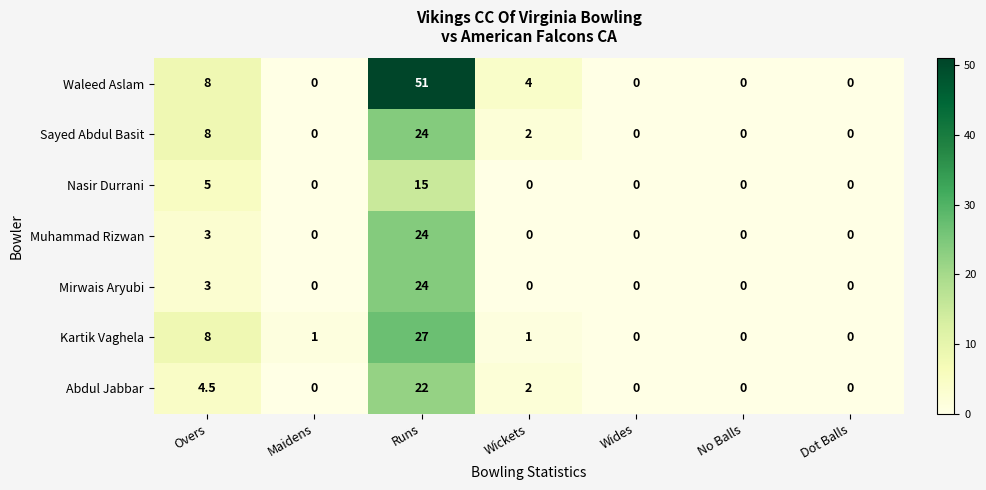

What is the maximum value shown in the chart?

51.0